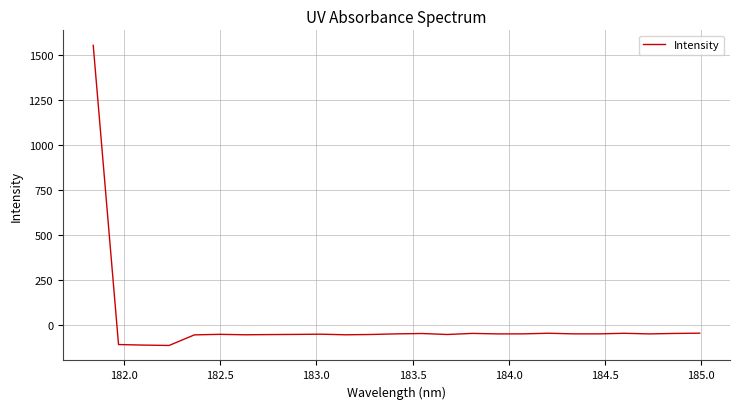

What is the minimum value shown in the chart?

-116.3